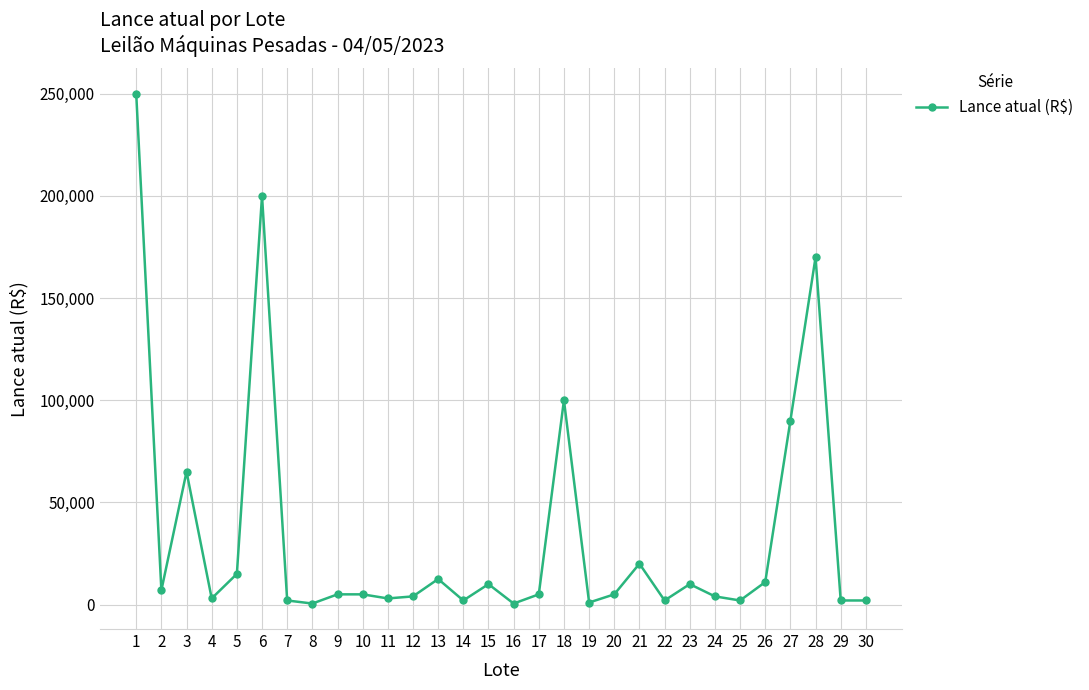

What is the maximum value shown in the chart?

250000